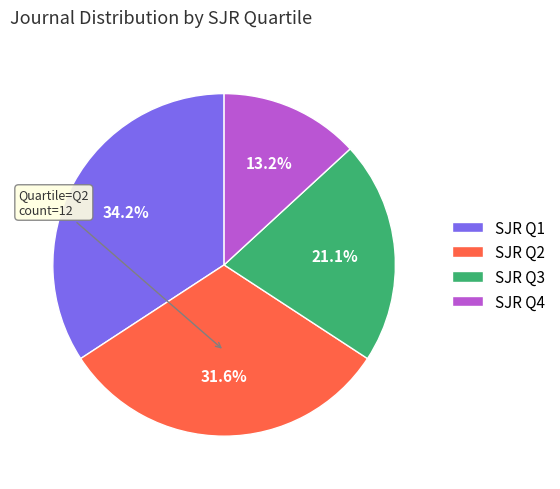

What is the smallest slice in the pie chart?

SJR Q4